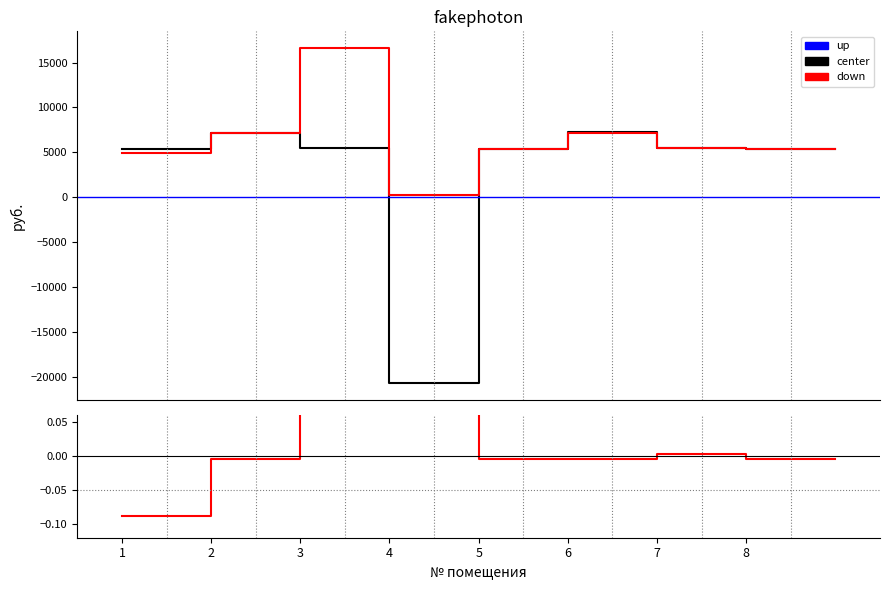

At which category does the chart reach its minimum across all series?

4